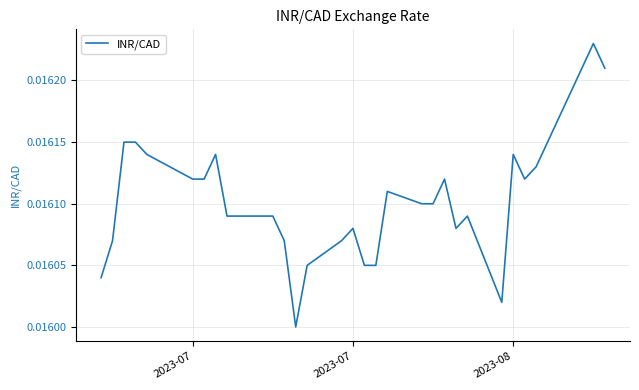

Does the chart have visible grid lines?

Yes